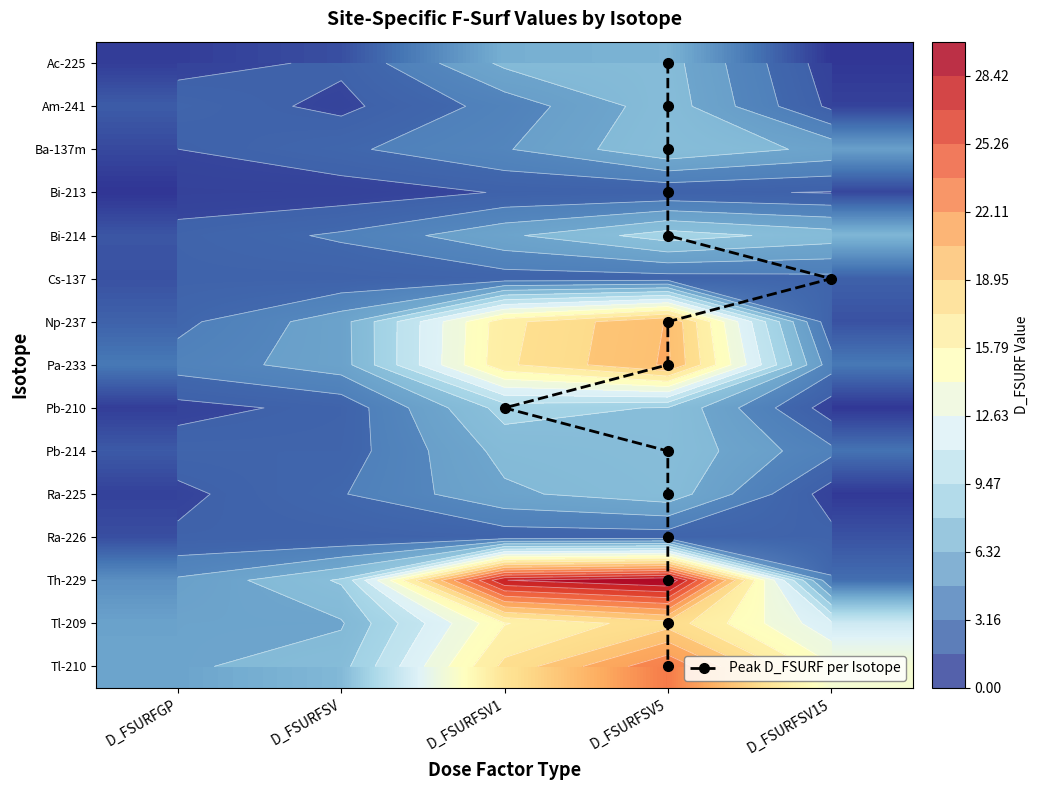

Which series has the widest spread of values?

Th-229